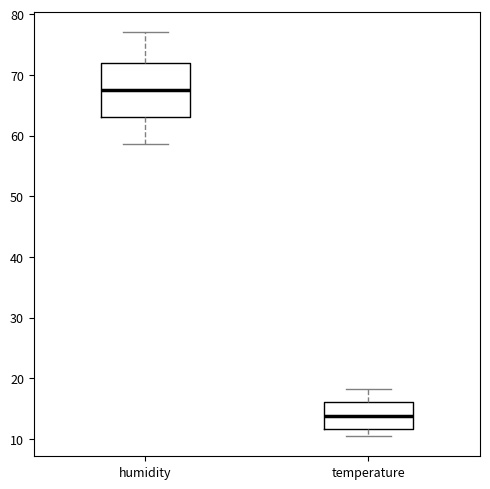

Which box's median line is the lowest?

temperature